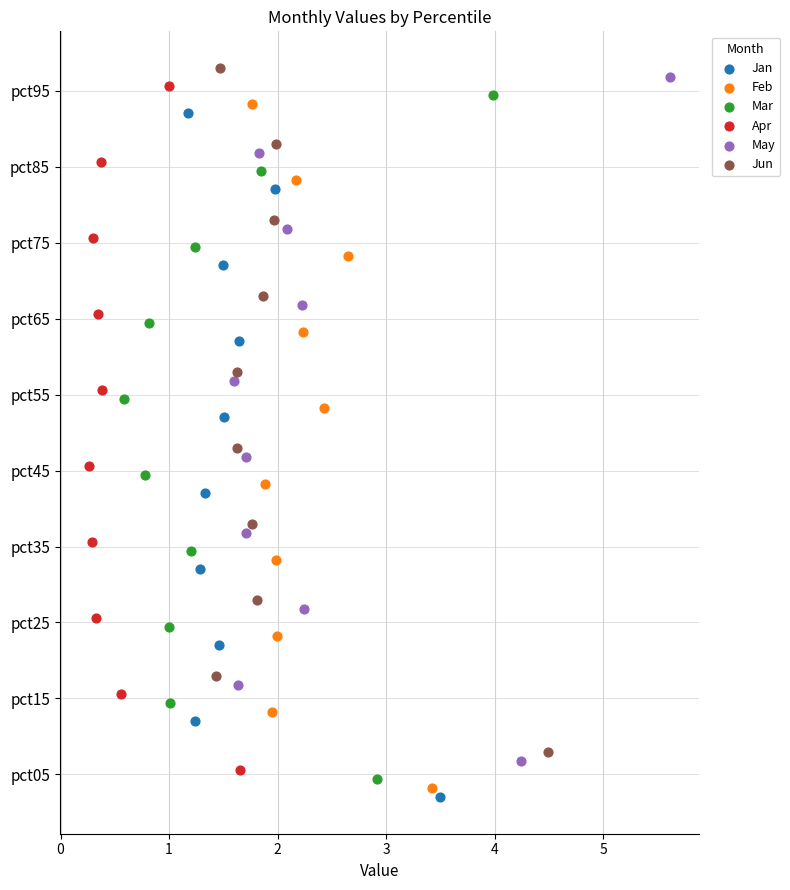

Which series has the largest Y range (max minus min)?

Jan